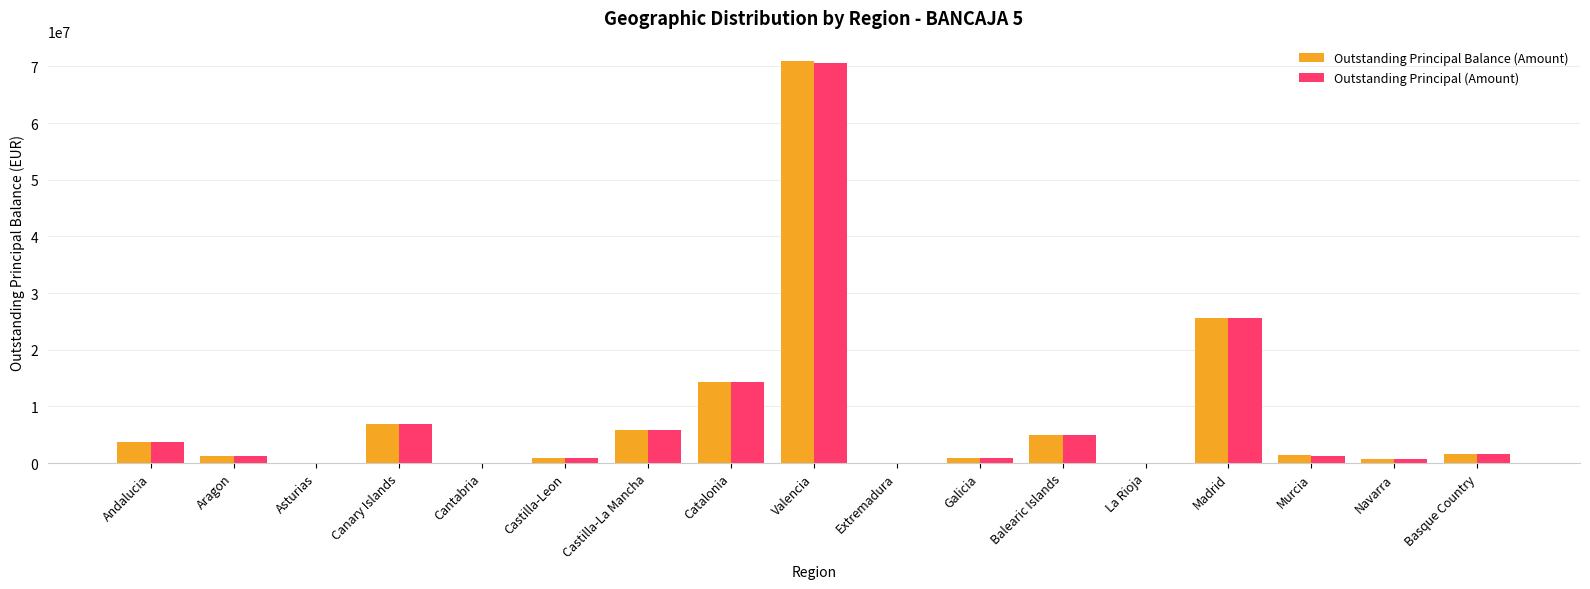

Where is Outstanding Principal Balance (Amount) nearest to the value 35524566?

Madrid